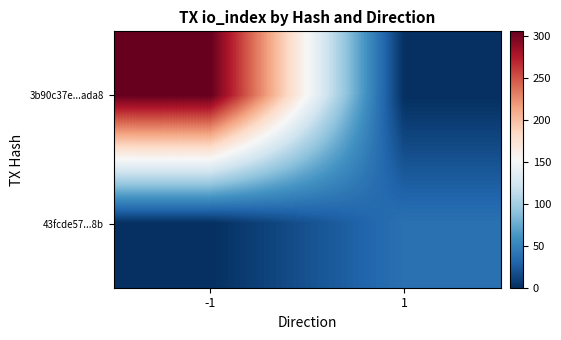

At which category does the chart reach its minimum across all series?

1